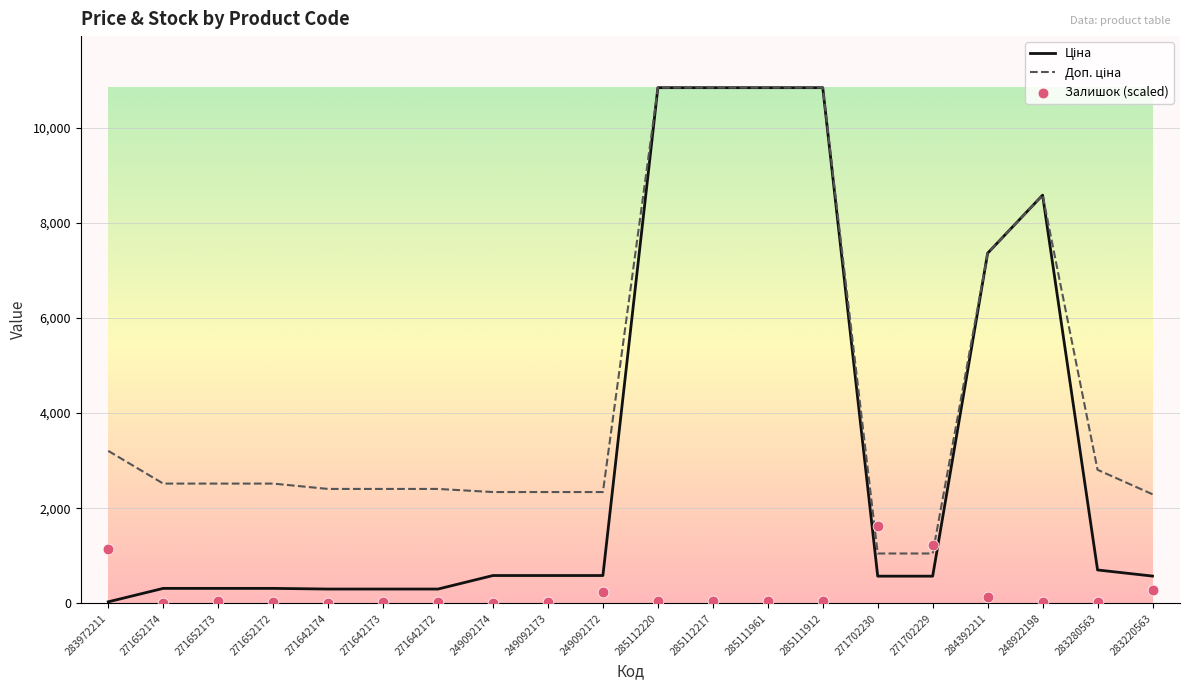

At which category is the sum across all series the highest?

285112220